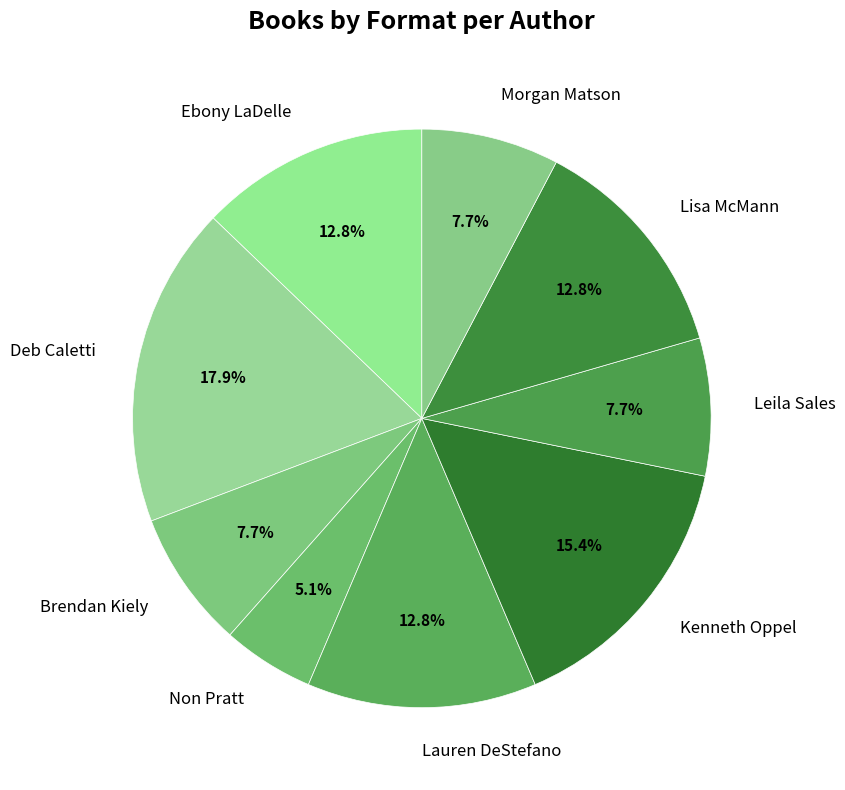

Is it true that Brendan Kiely is 17% of the pie?

False